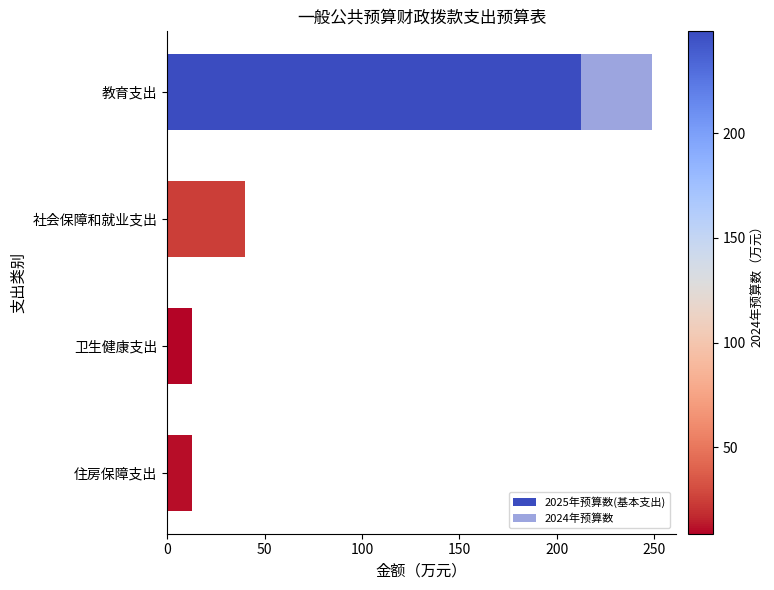

How many values in the 2025年预算数(基本支出) series are below 40?

2